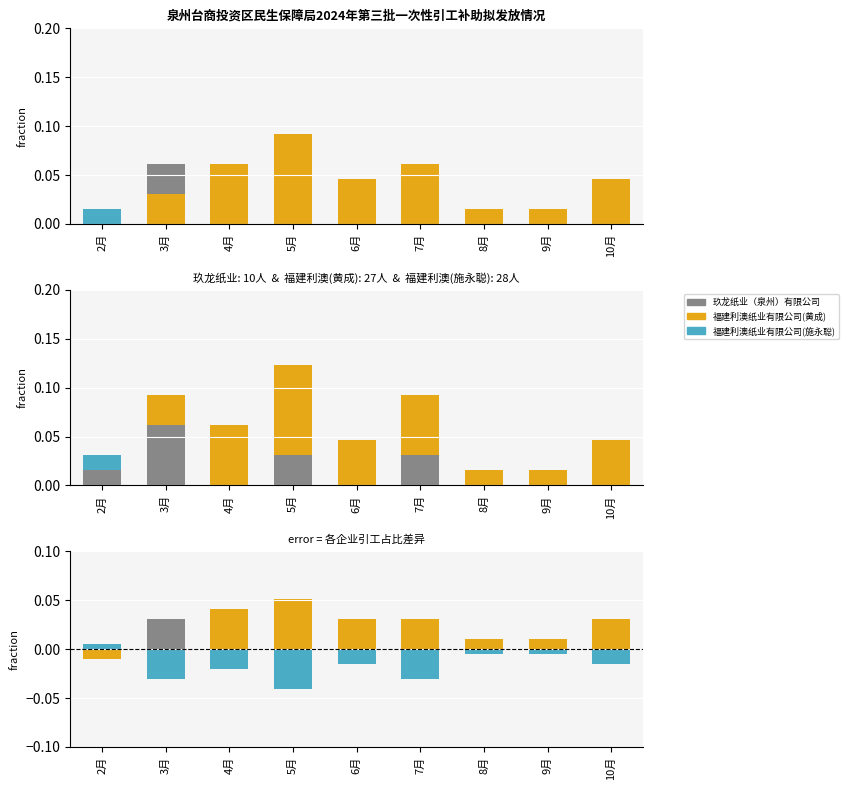

Which series has the largest total across all categories?

福建利澳纸业有限公司(黄成)